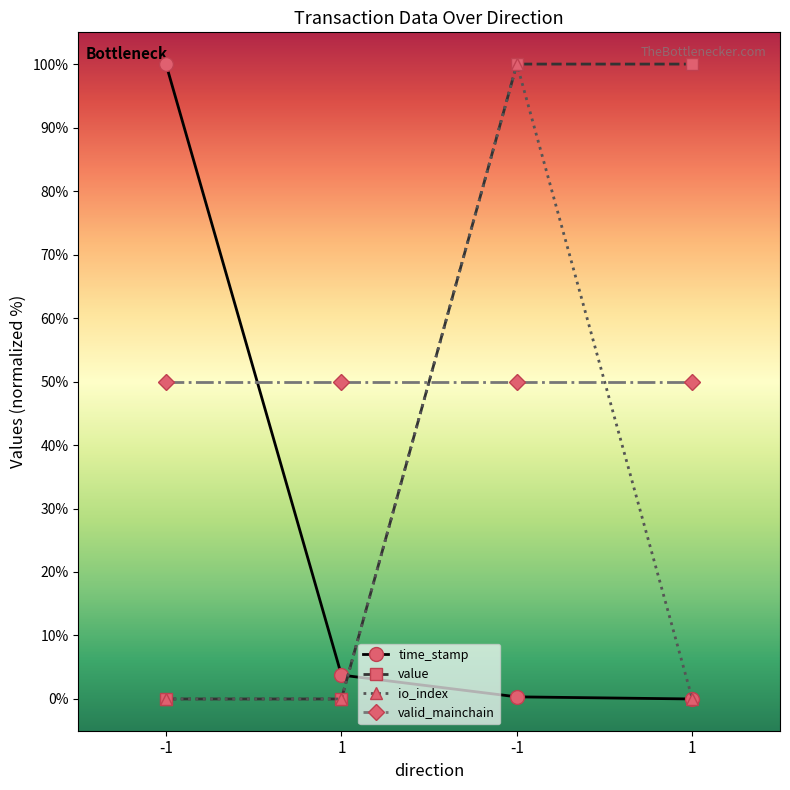

Does the chart have visible grid lines?

No